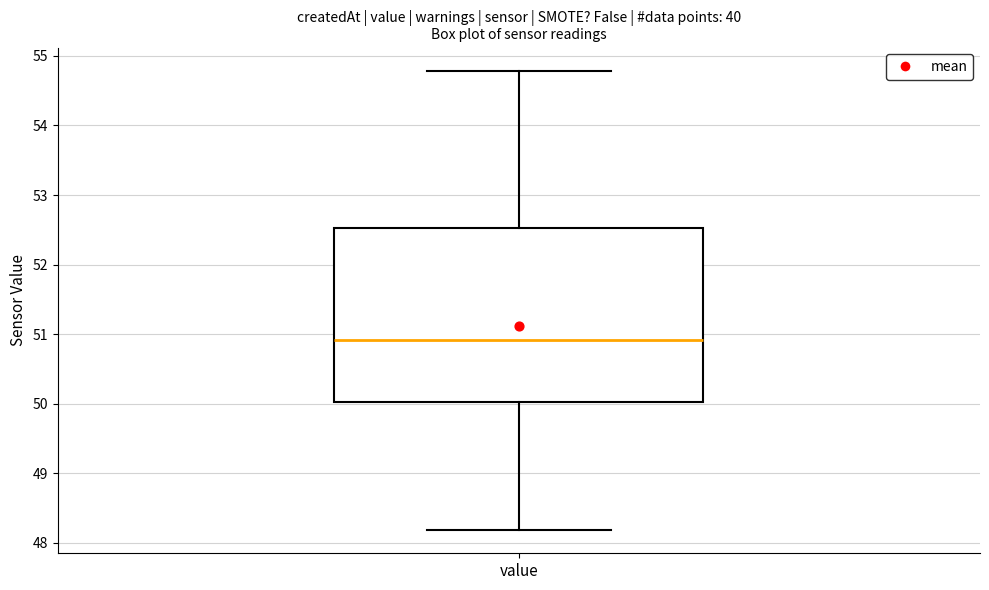

Transcribe this box plot: give where the median line is, the range the box spans, and where the two whiskers end, as read against the y-axis. The values are not printed on the chart, so give them approximately, as read against the axis.

median 50.9, box 50.0 to 52.5, whiskers 48.2 to 54.8